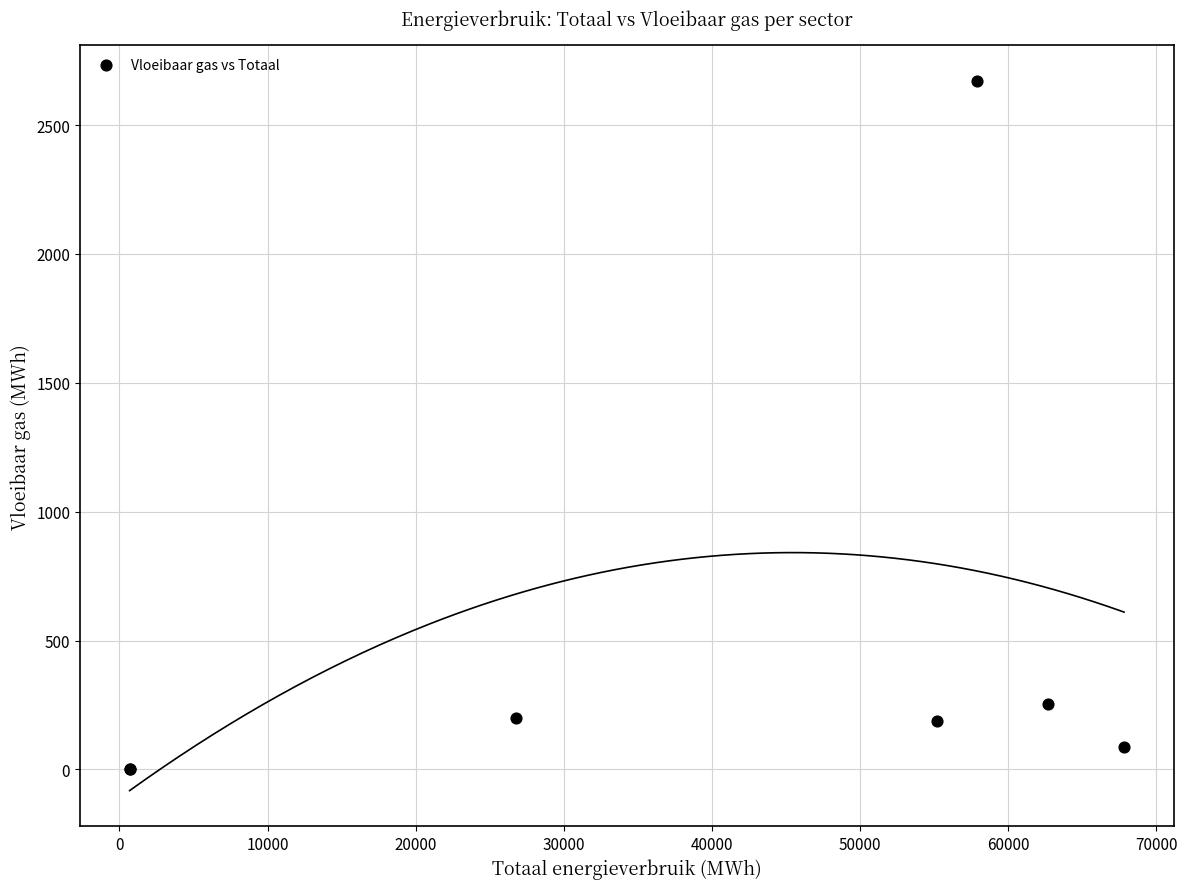

What Y value in the scatter plot is closest to 1335?

255.5